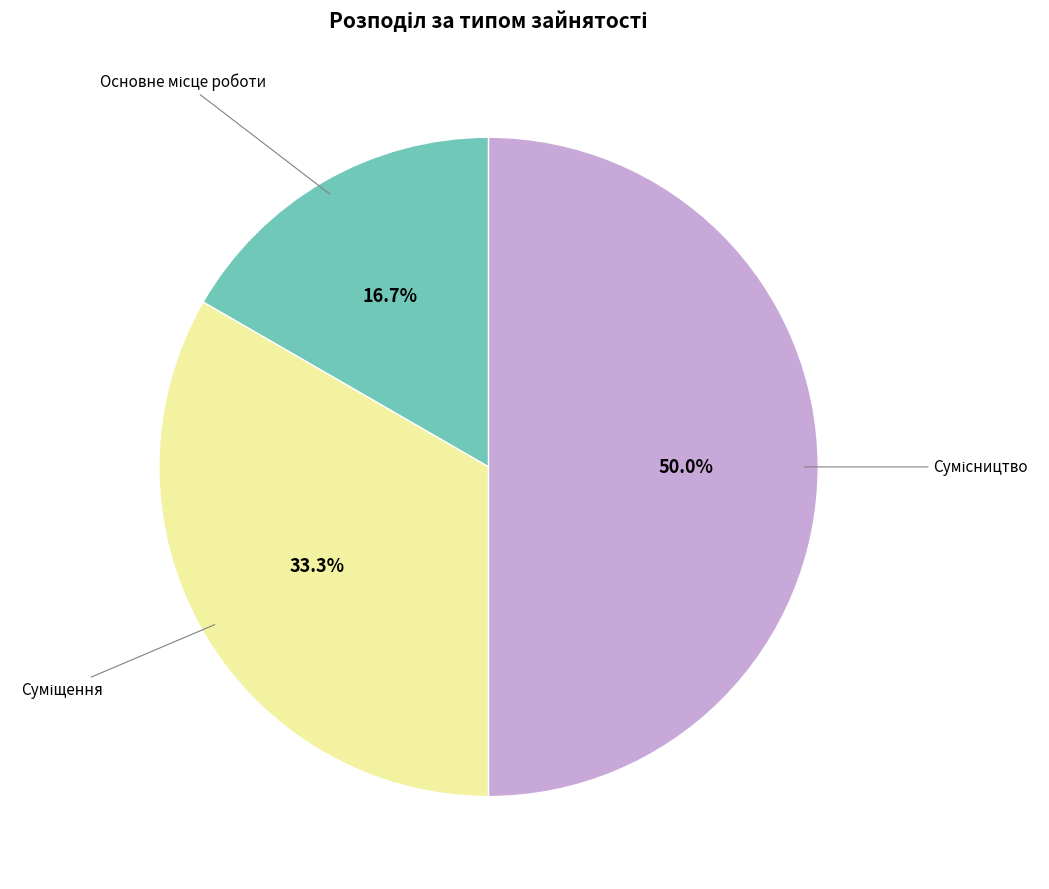

How many slices are in this pie chart?

3